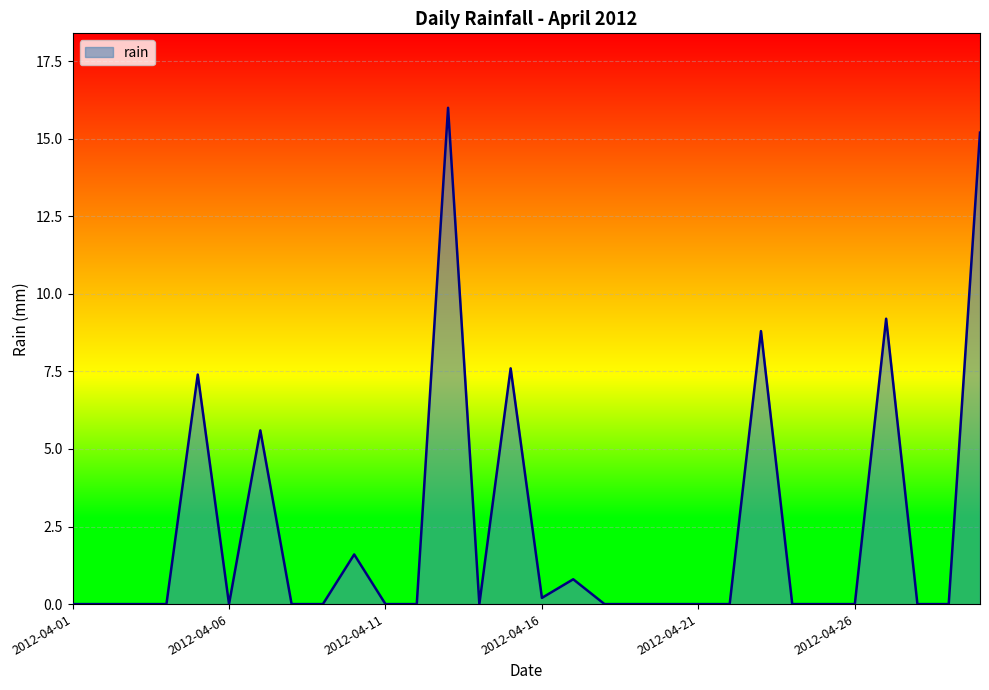

What is the greatest value displayed?

16.0